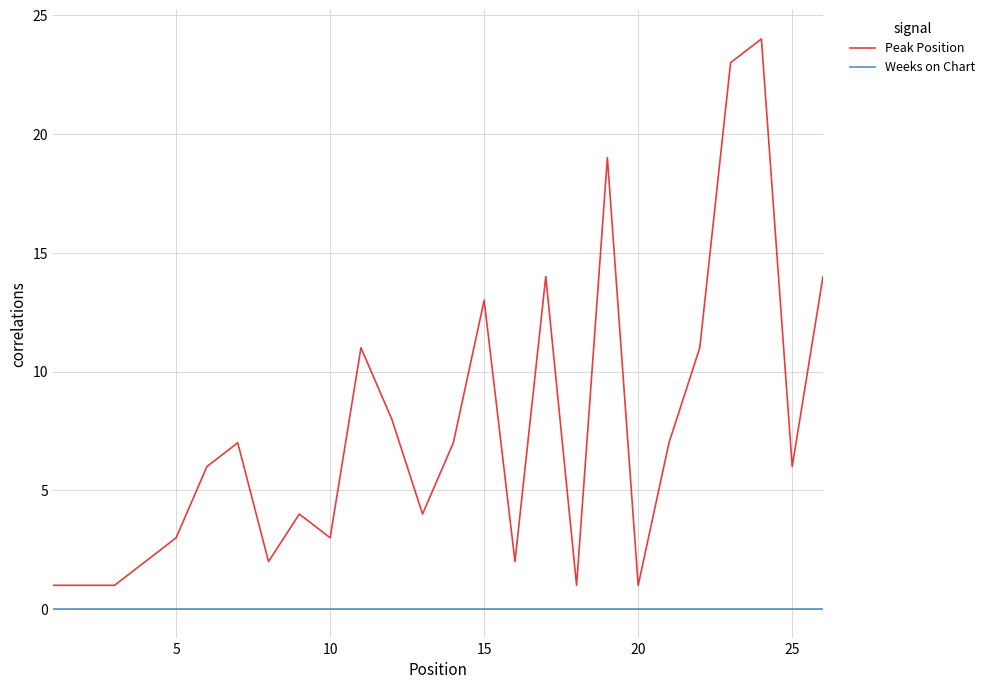

What is the sum of all Peak Position values?

195